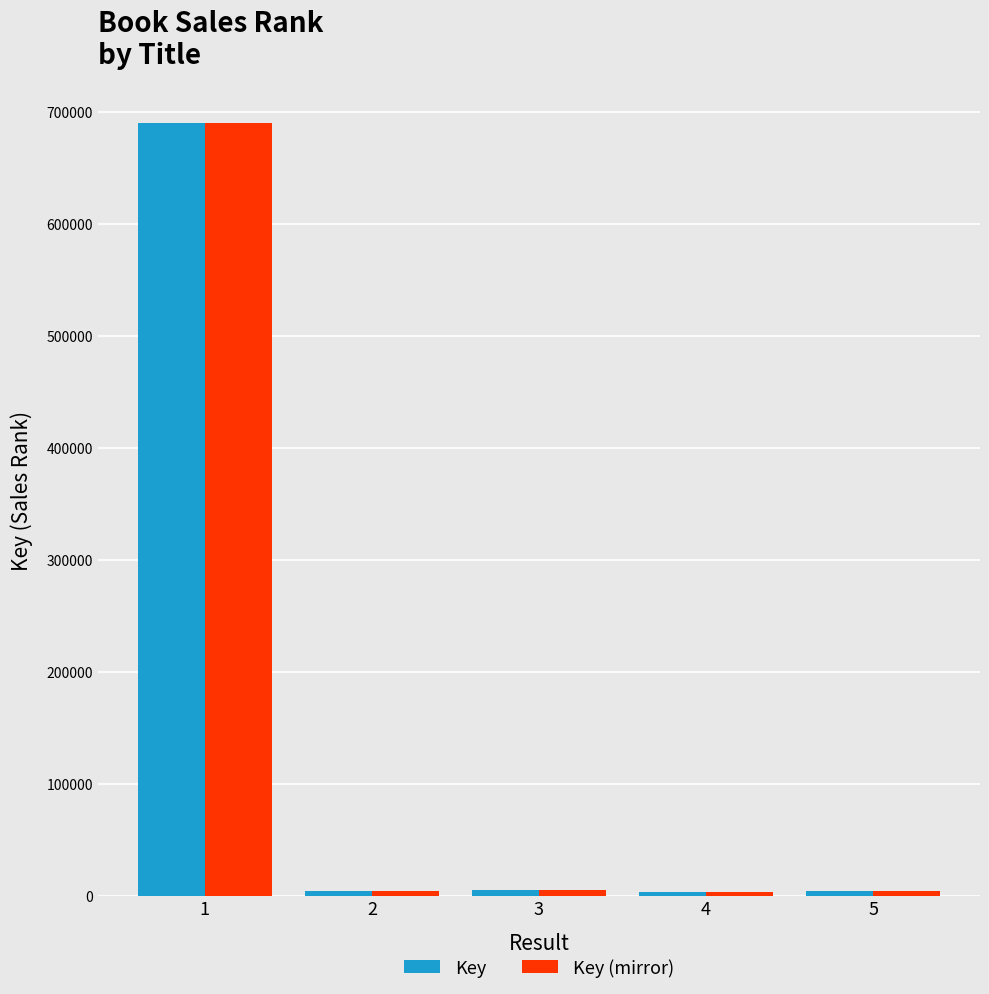

What are all the series names shown in the legend?

Key, Key (mirror)